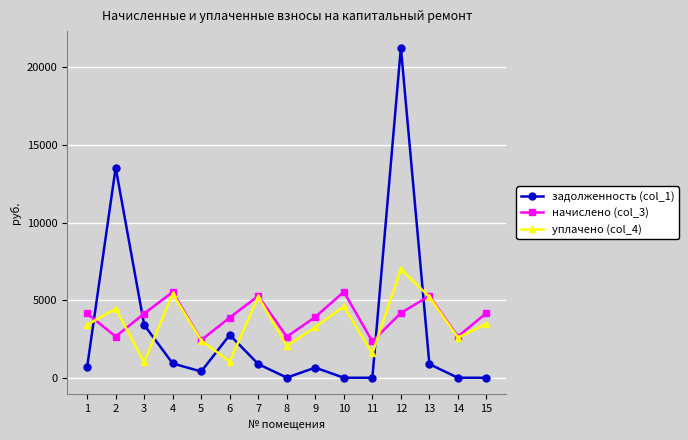

What is the spread (max minus min) of values at 12?

17096.8